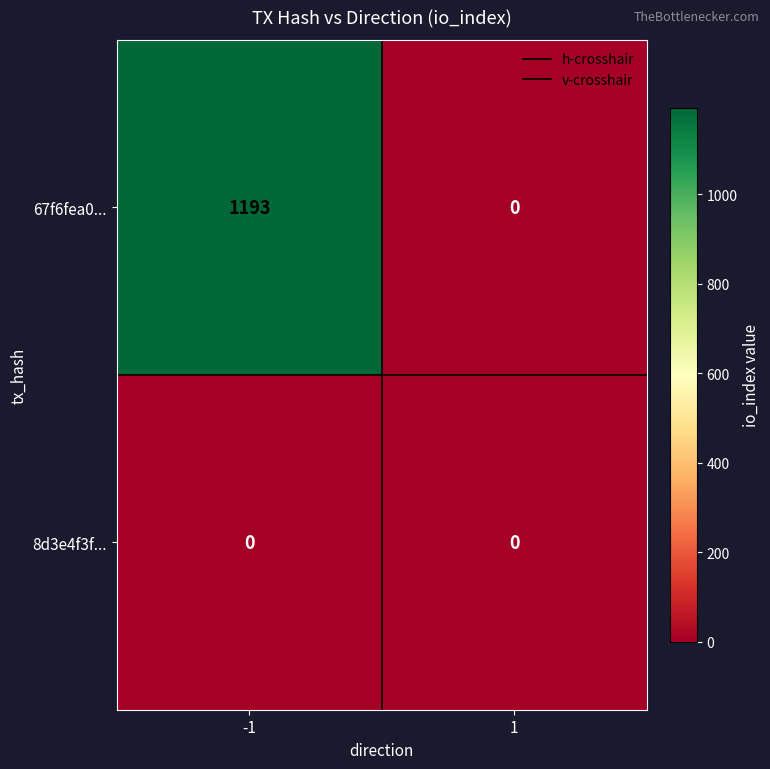

Rank the series by their average value, from highest to lowest.

67f6fea0..., 8d3e4f3f...